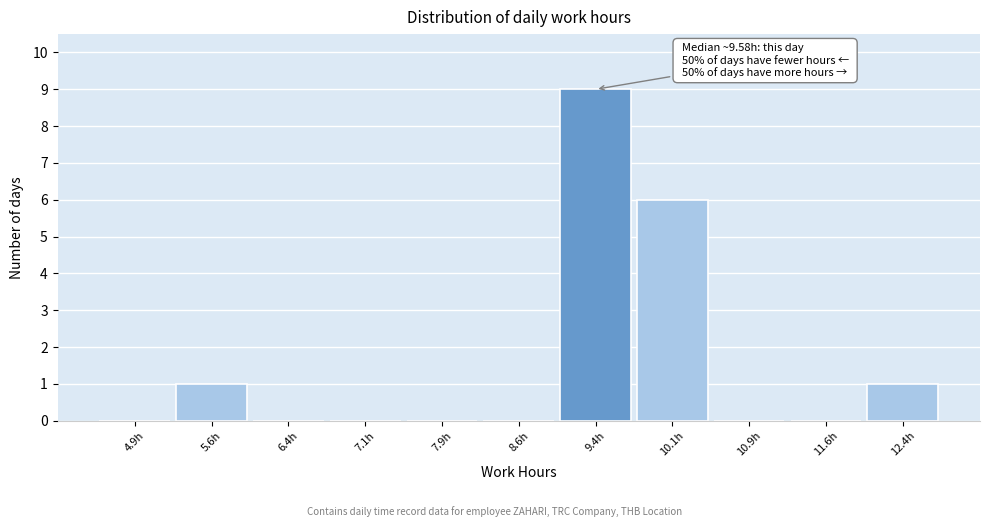

Over which range of the x-axis is the bar tallest?

9.00 to 9.75